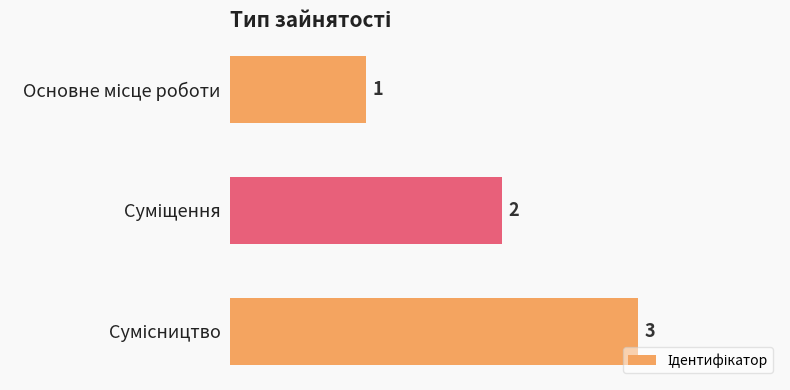

What is the greatest value displayed?

3